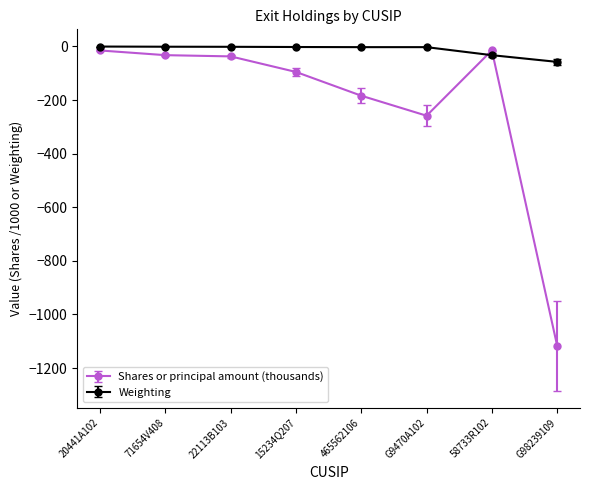

Is the value of Weighting at G9470A102 greater than the value of Shares or principal amount (thousands) at G98239109?

Yes